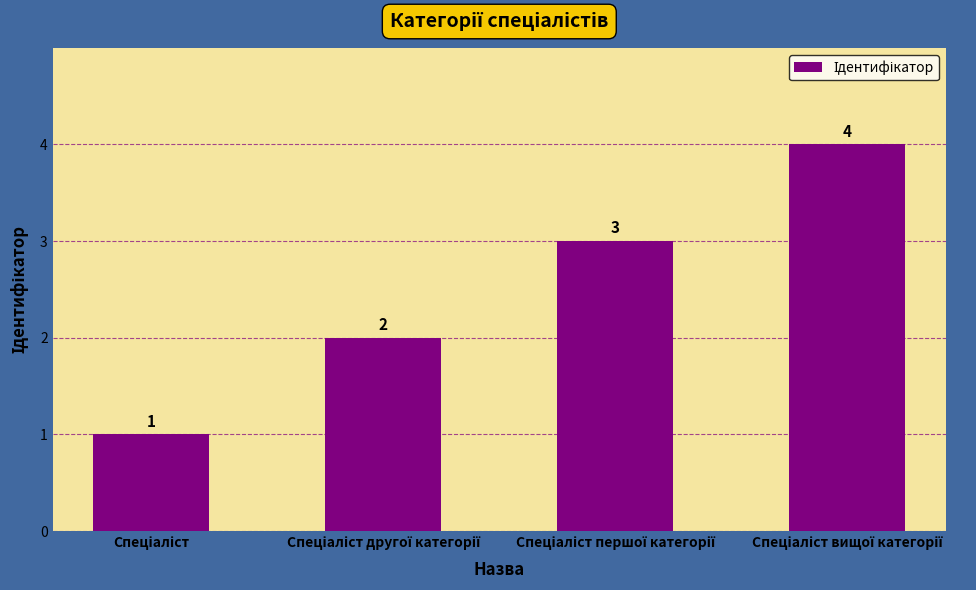

How many values are between 2 and 4?

3